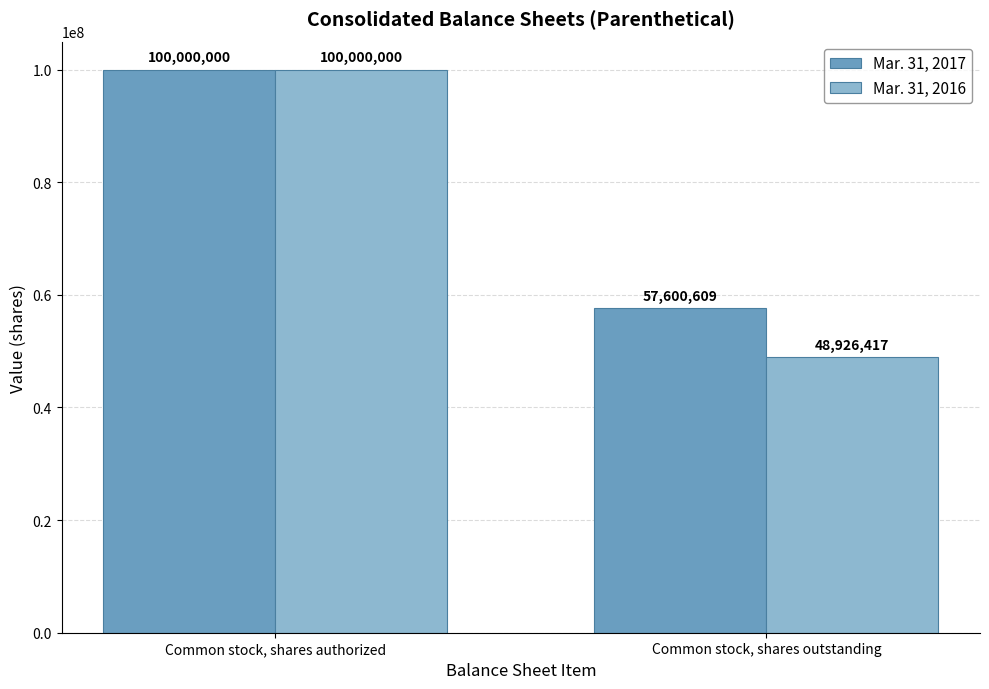

Which series has the widest spread of values?

Mar. 31, 2016